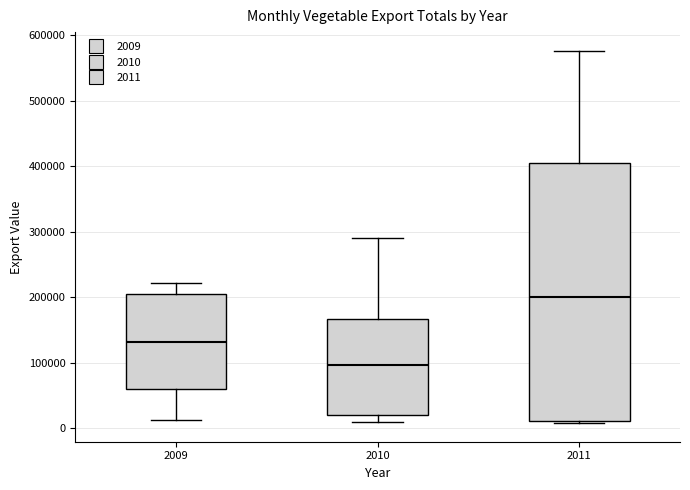

Which box's median line is the highest?

2011